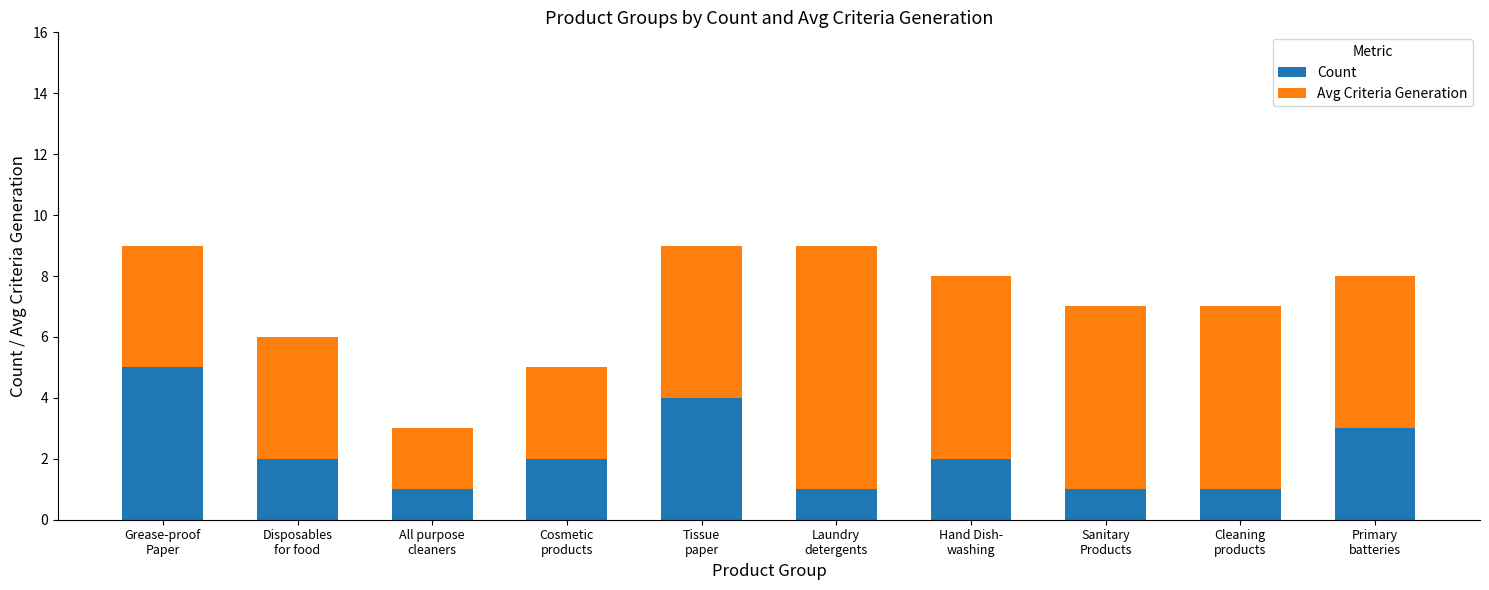

What is the total value across all series at All purpose
cleaners?

3